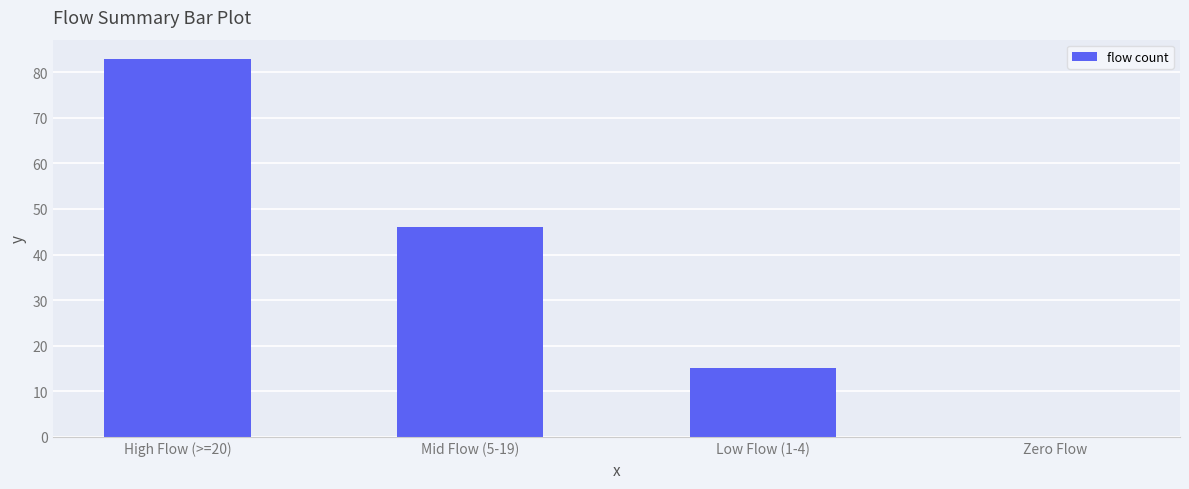

How many categories are shown in the chart?

4